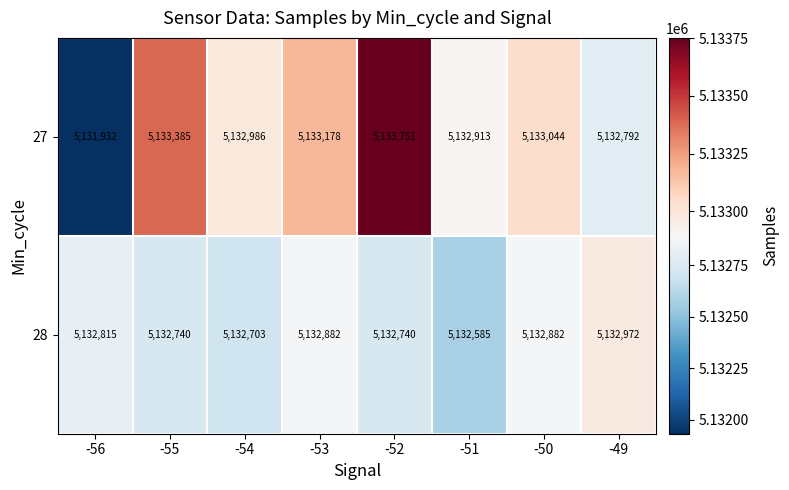

Reading right to left, list all the values displayed in this chart.

27: -49=5132792	-50=5133044	-51=5132913	-52=5133751	-53=5133178	-54=5132986	-55=5133385	-56=5131932
28: -49=5132972	-50=5132882	-51=5132585	-52=5132740	-53=5132882	-54=5132703	-55=5132740	-56=5132815